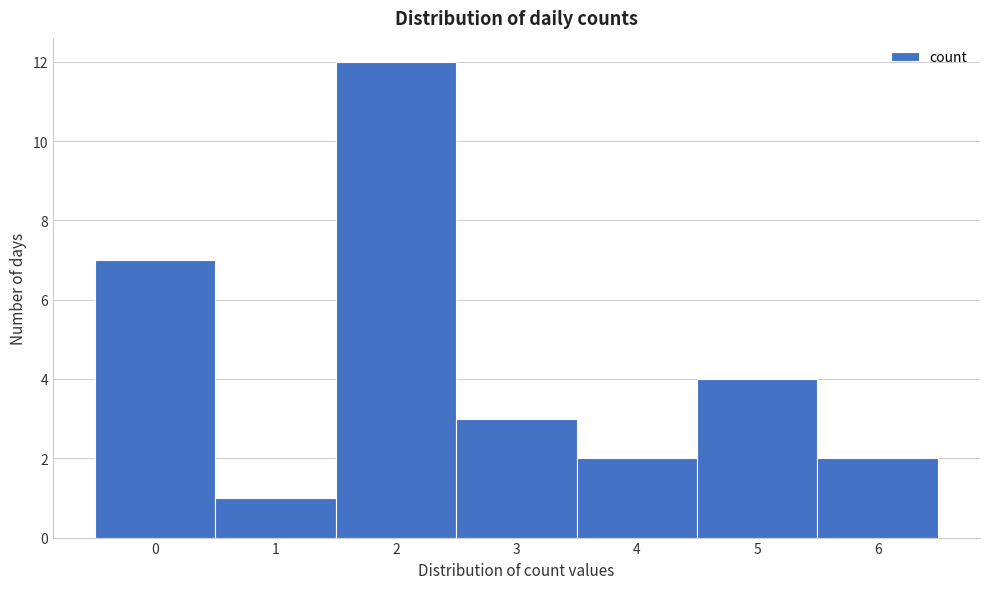

Reading left to right, transcribe this chart: for each bar, give the range it covers on the x-axis and its height. The values are not printed on the chart, so give them approximately, as read against the axis.

-0.5 to 0.5: 7
0.5 to 1.5: 1
1.5 to 2.5: 12
2.5 to 3.5: 3
3.5 to 4.5: 2
4.5 to 5.5: 4
5.5 to 6.5: 2